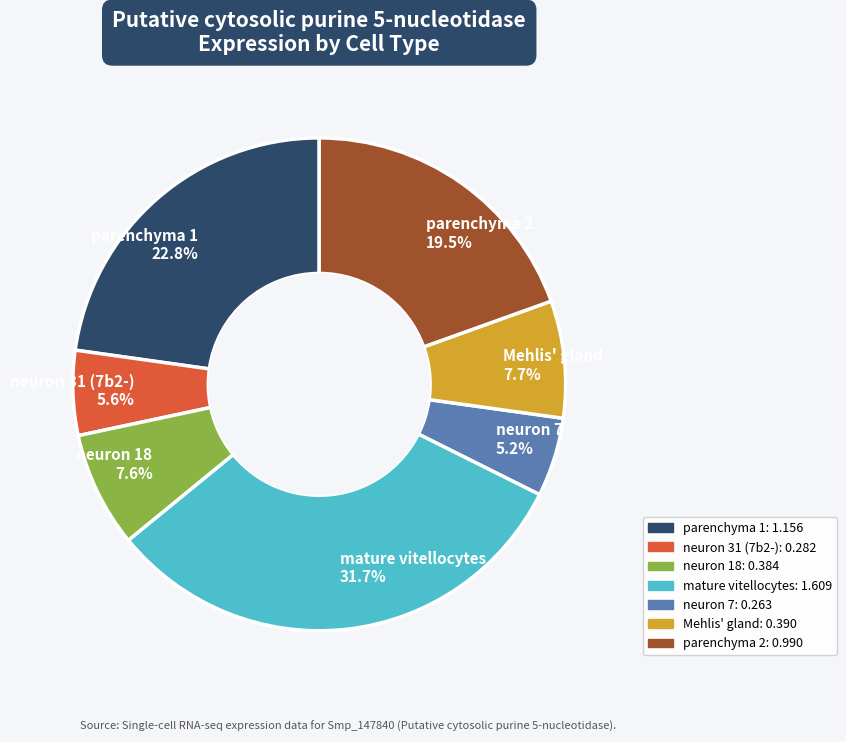

Is there a majority slice in this chart?

No